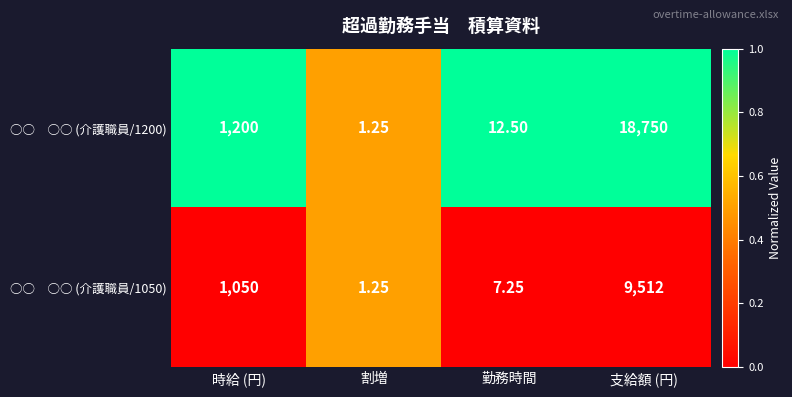

At which category does the chart reach its minimum across all series?

割増